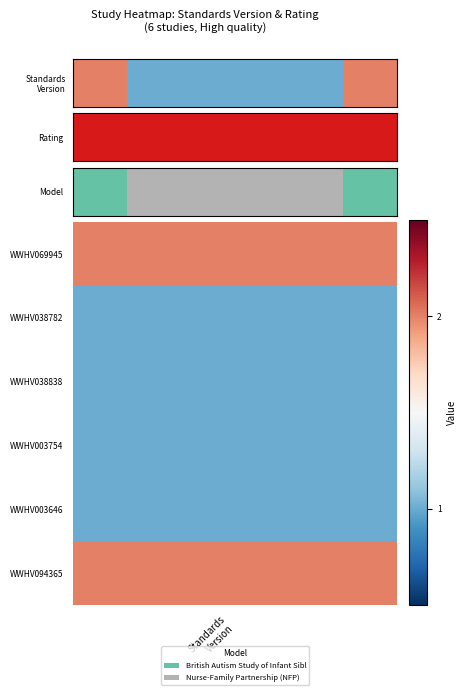

What is the smallest value displayed?

1